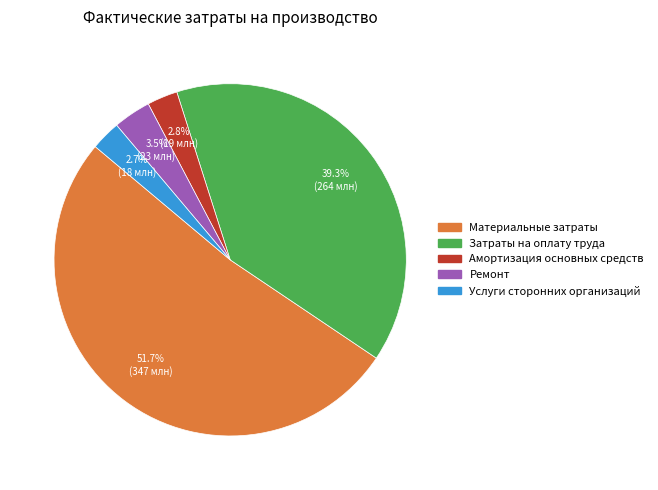

To the nearest percent, what portion does Затраты на оплату труда represent?

39%